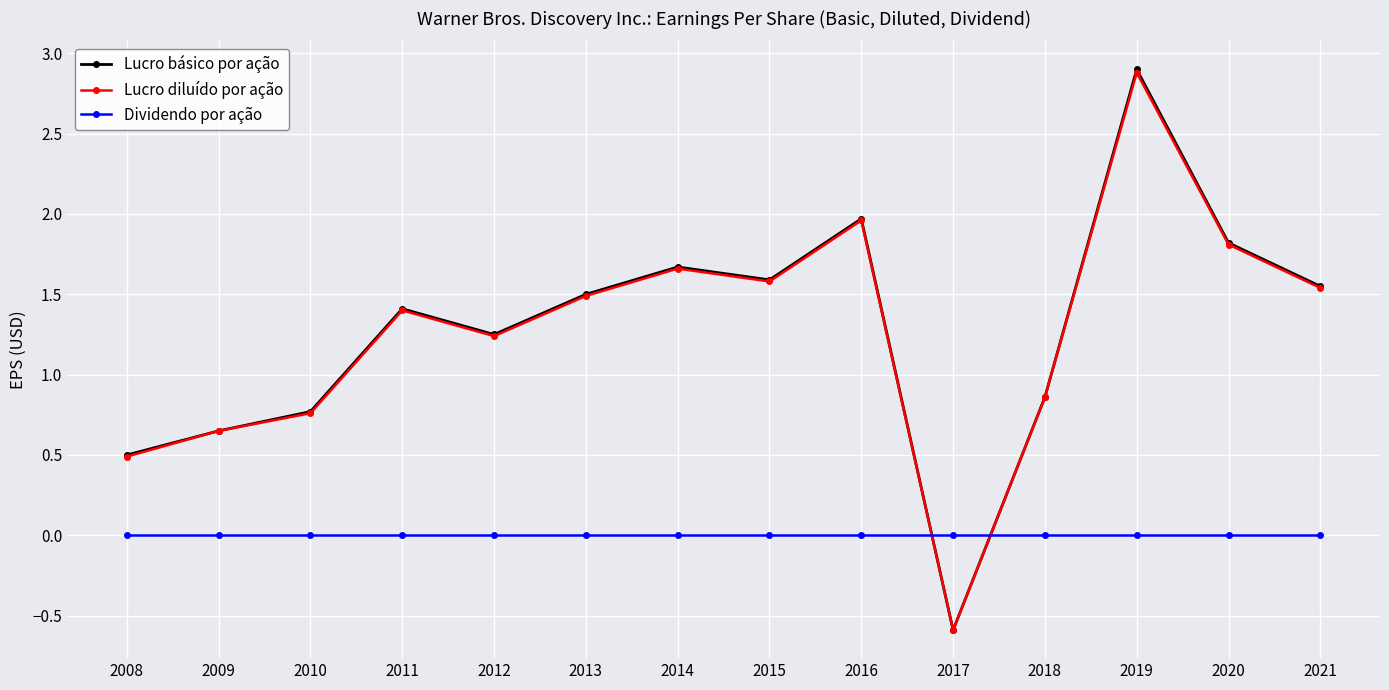

List the labels in order of Lucro diluído por ação value, largest first.

2019, 2016, 2020, 2014, 2015, 2021, 2013, 2011, 2012, 2018, 2010, 2009, 2008, 2017